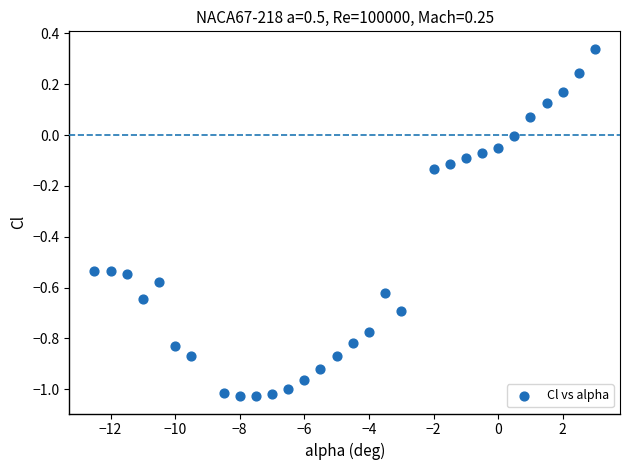

What is the range of Y values (max minus min)?

1.4